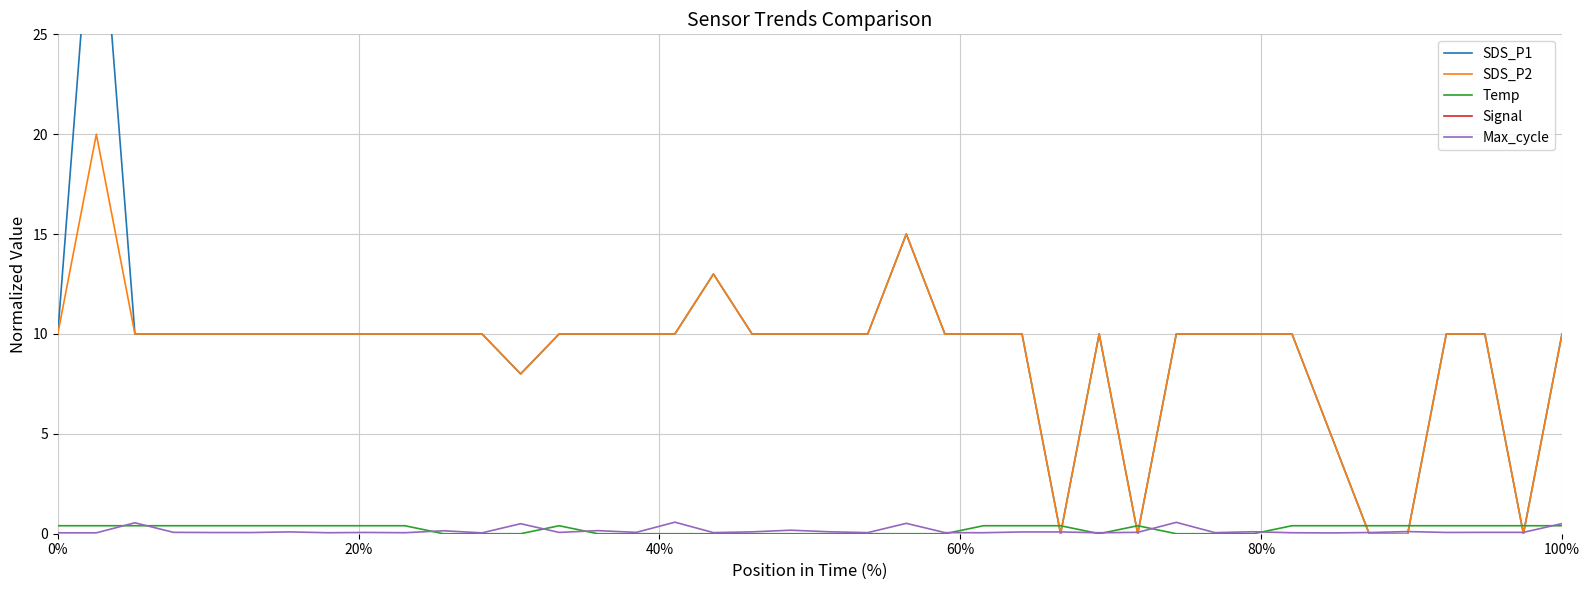

How many intersections are there between SDS_P2 and Temp?

8